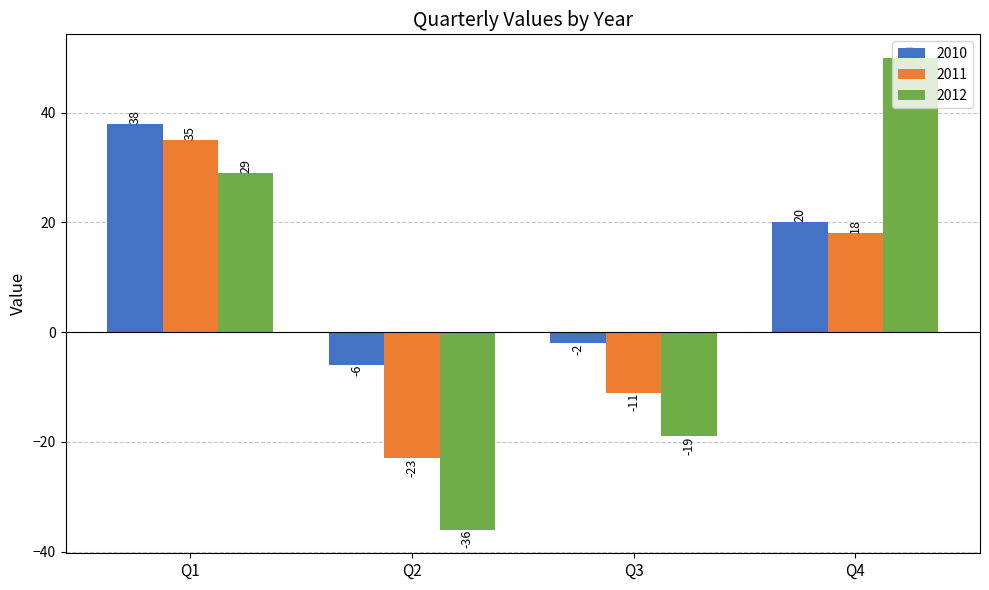

What is the spread (max minus min) of values at Q3?

17